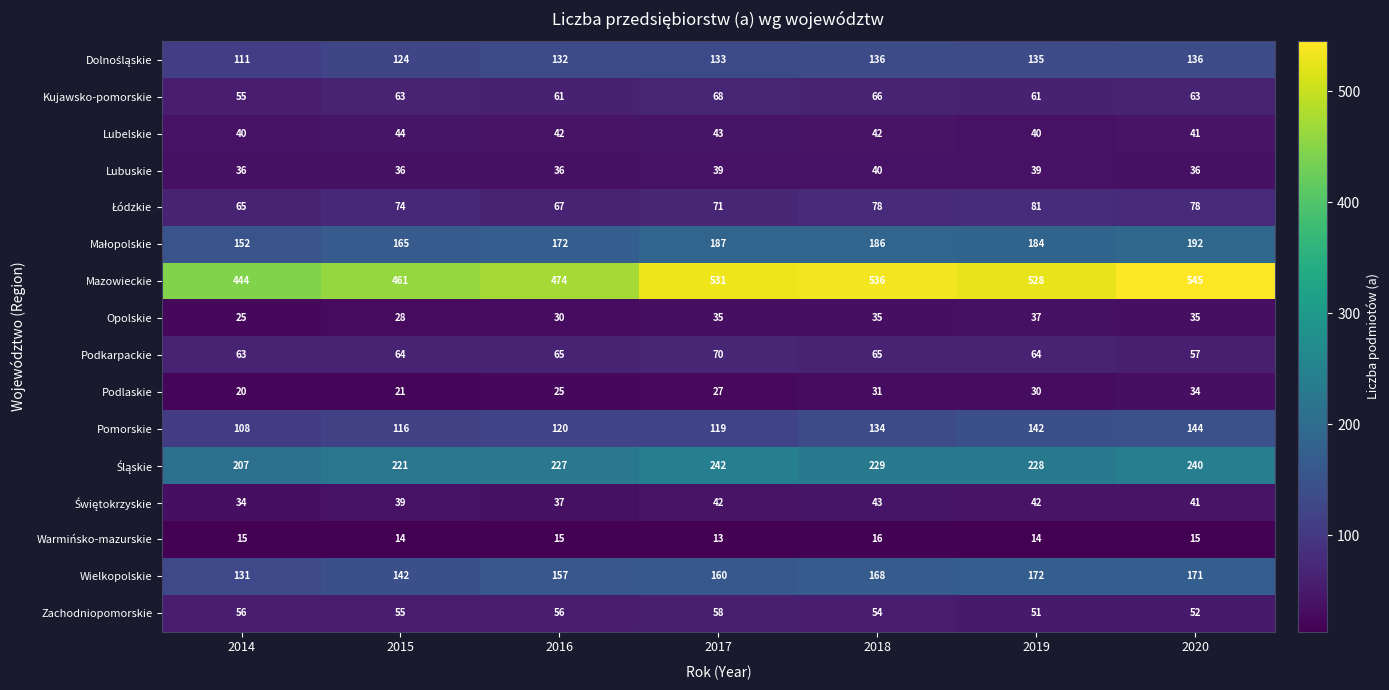

Where is Podkarpackie nearest to the value 63?

2014